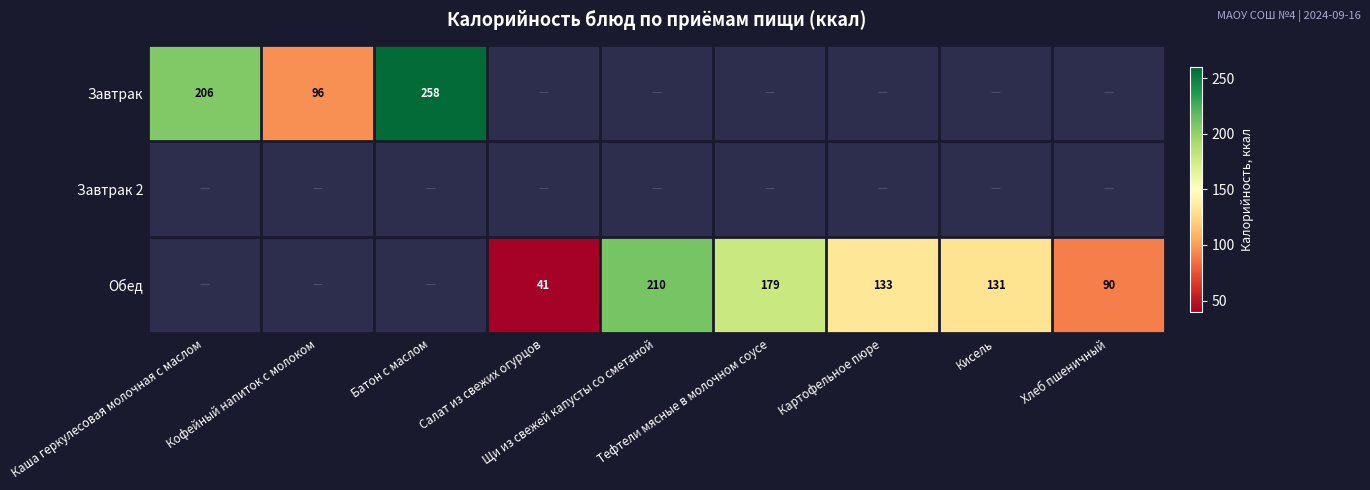

At which category does the chart reach its peak across all series?

Батон с маслом